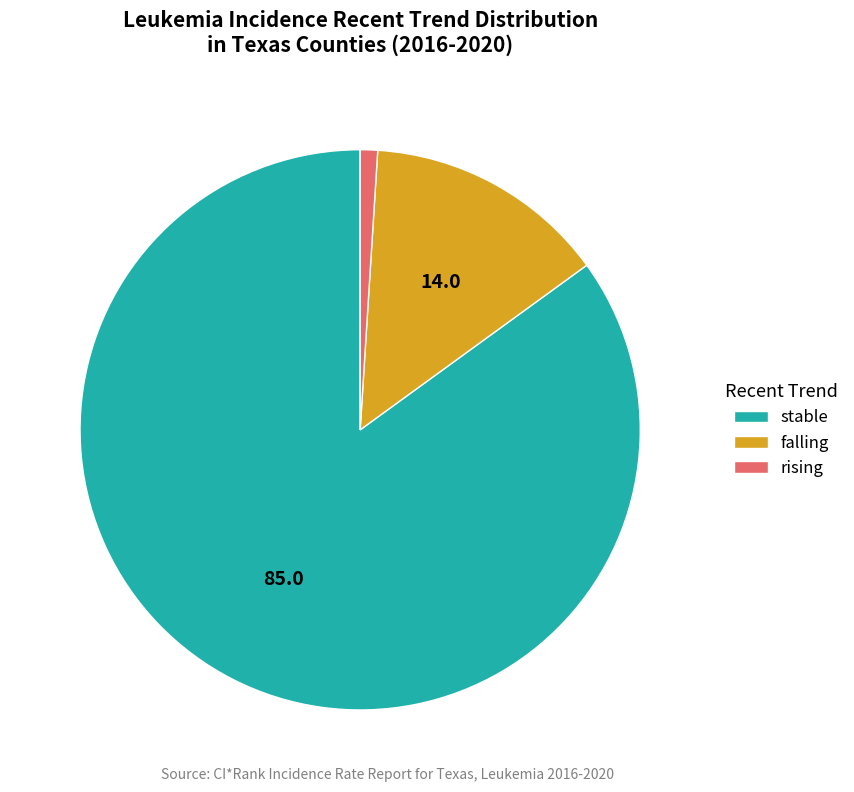

What is the ratio of the value at rising to the value at falling?

0.1